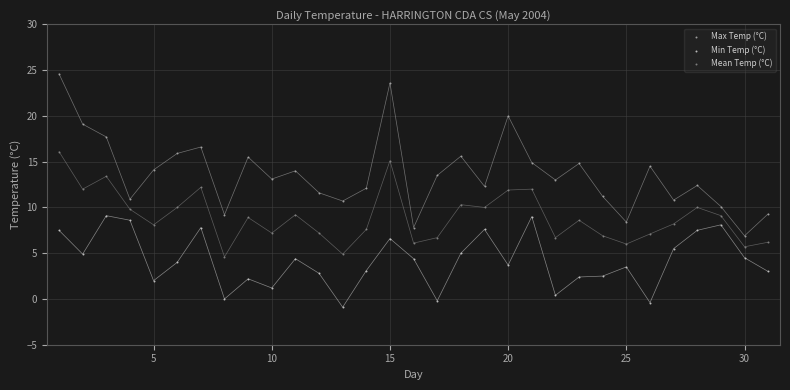

Across all data points, what is the range of X values (max minus min)?

30.0